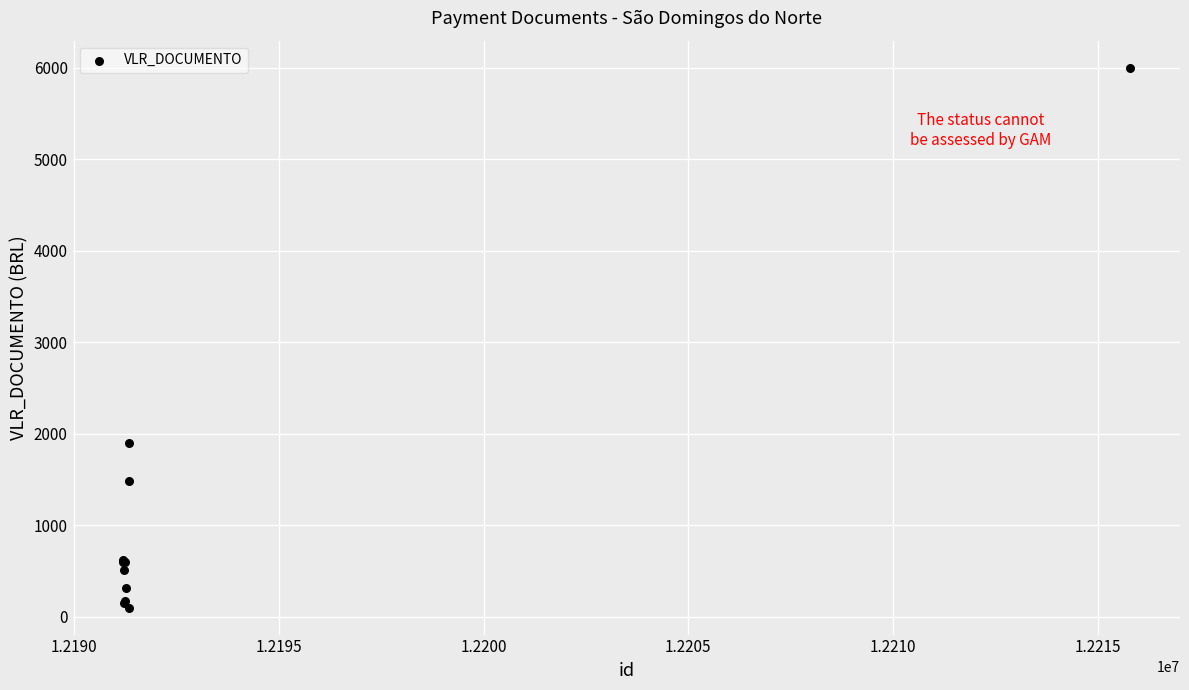

What Y value in the scatter plot is closest to 3050?

1897.4